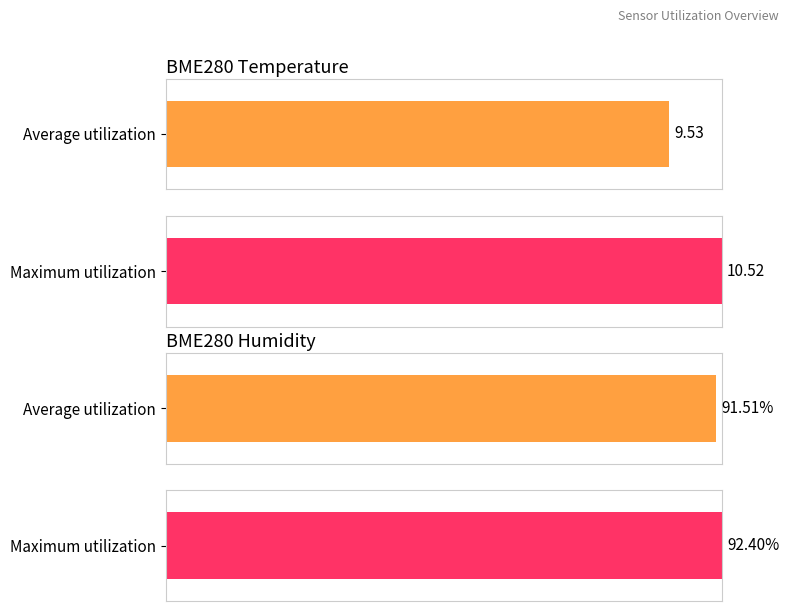

Which has a higher value, BME280_humidity_max or Temp_avg?

BME280_humidity_max